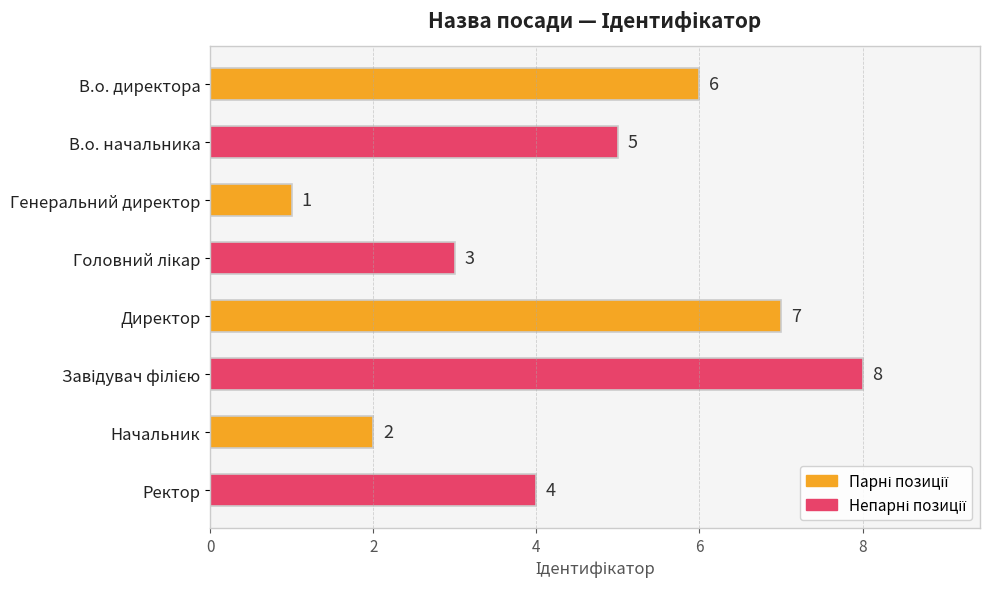

What is the label of the 4th bar from the bottom?

Директор